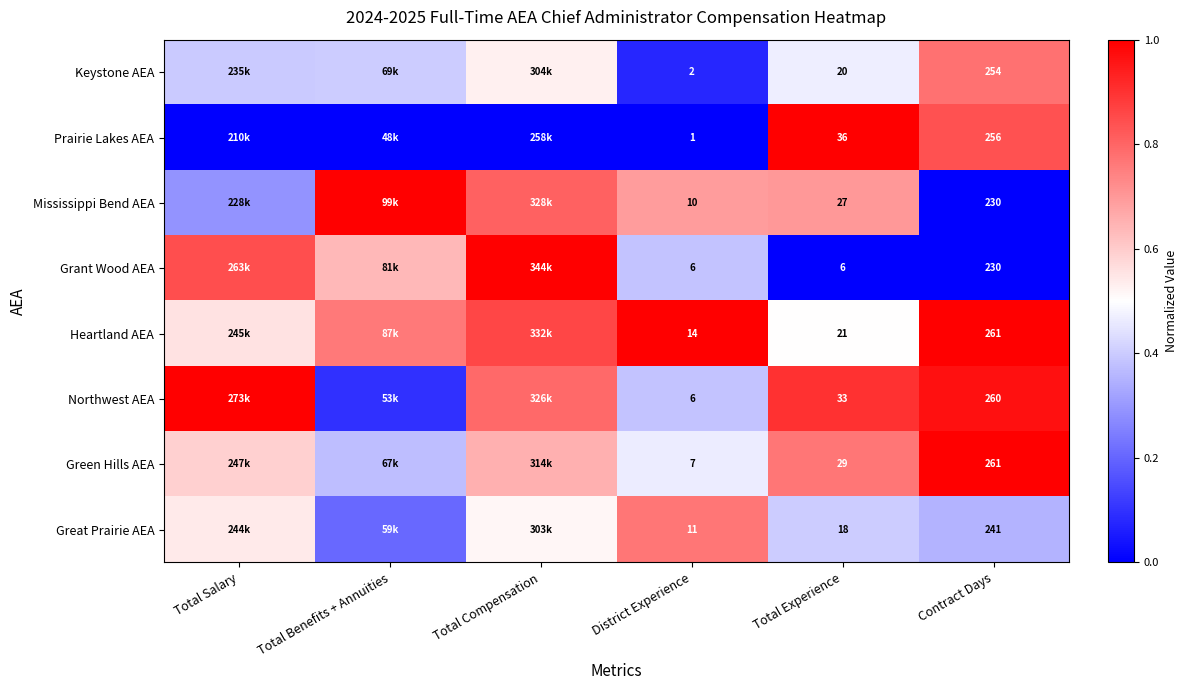

Between District Experience and Contract Days, which series saw the biggest shift?

Prairie Lakes AEA